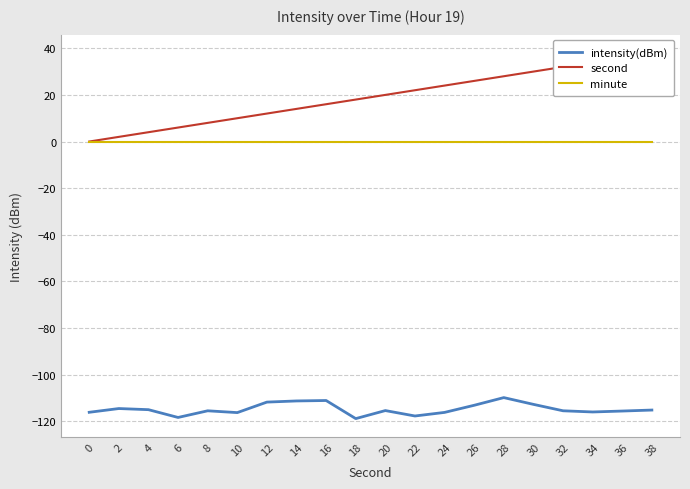

True or false: intensity(dBm) and second intersect in this chart.

False